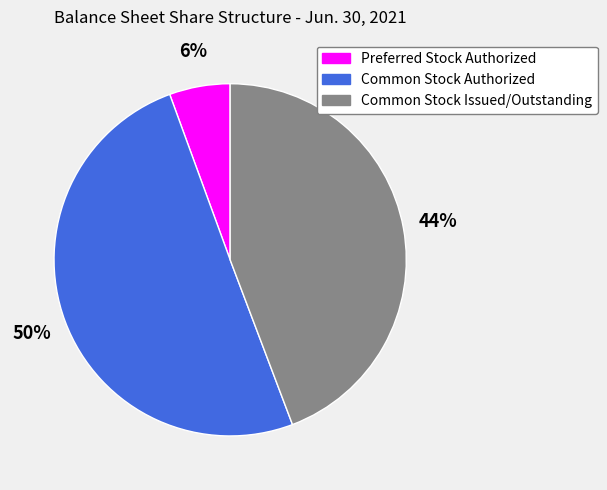

Count the number of slices in the pie.

3